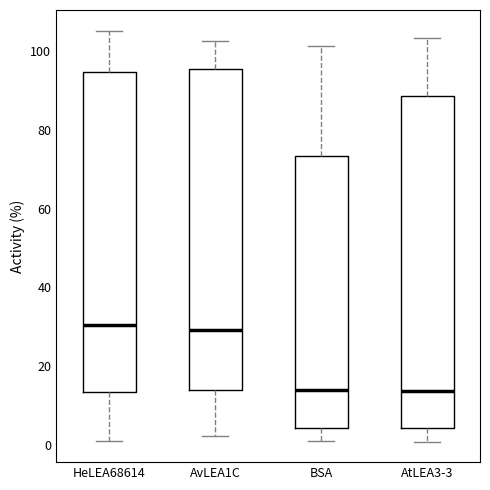

Comparing the boxes themselves (not the whiskers), which one is the tallest?

AtLEA3-3